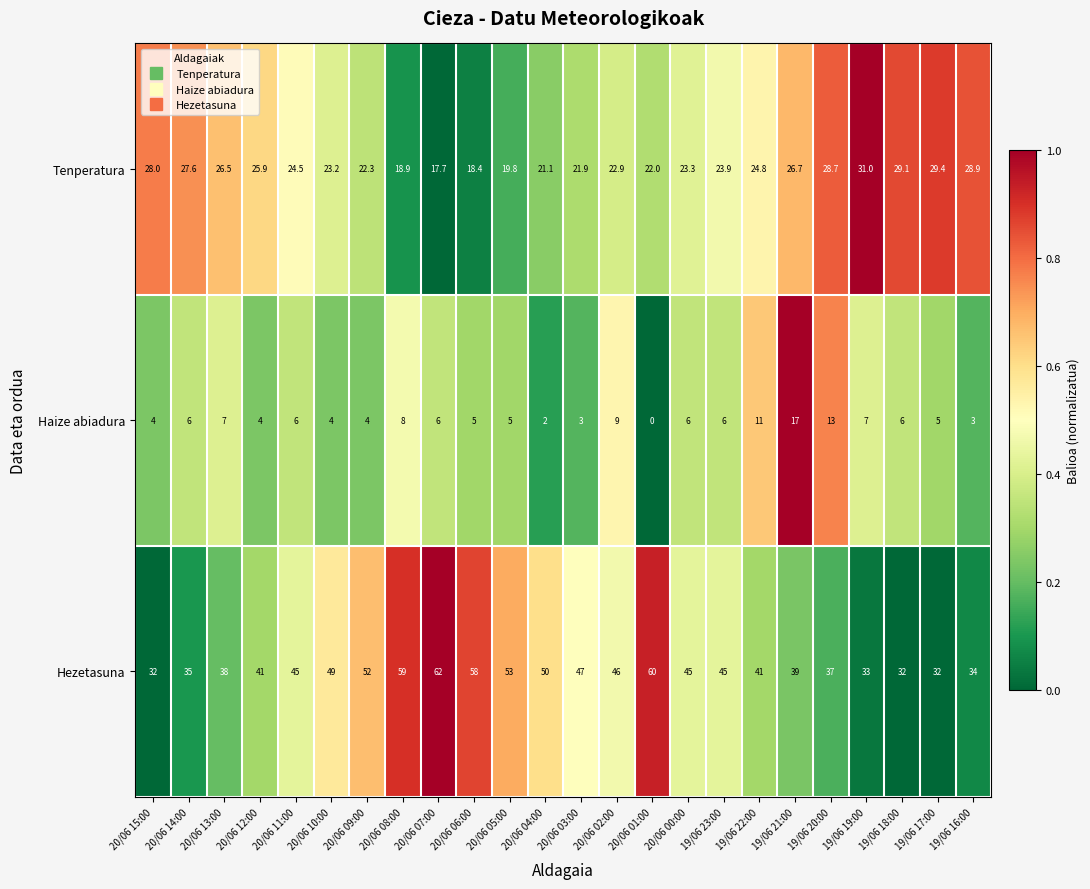

List the series in order of their peak value, lowest first.

Haize abiadura, Tenperatura, Hezetasuna